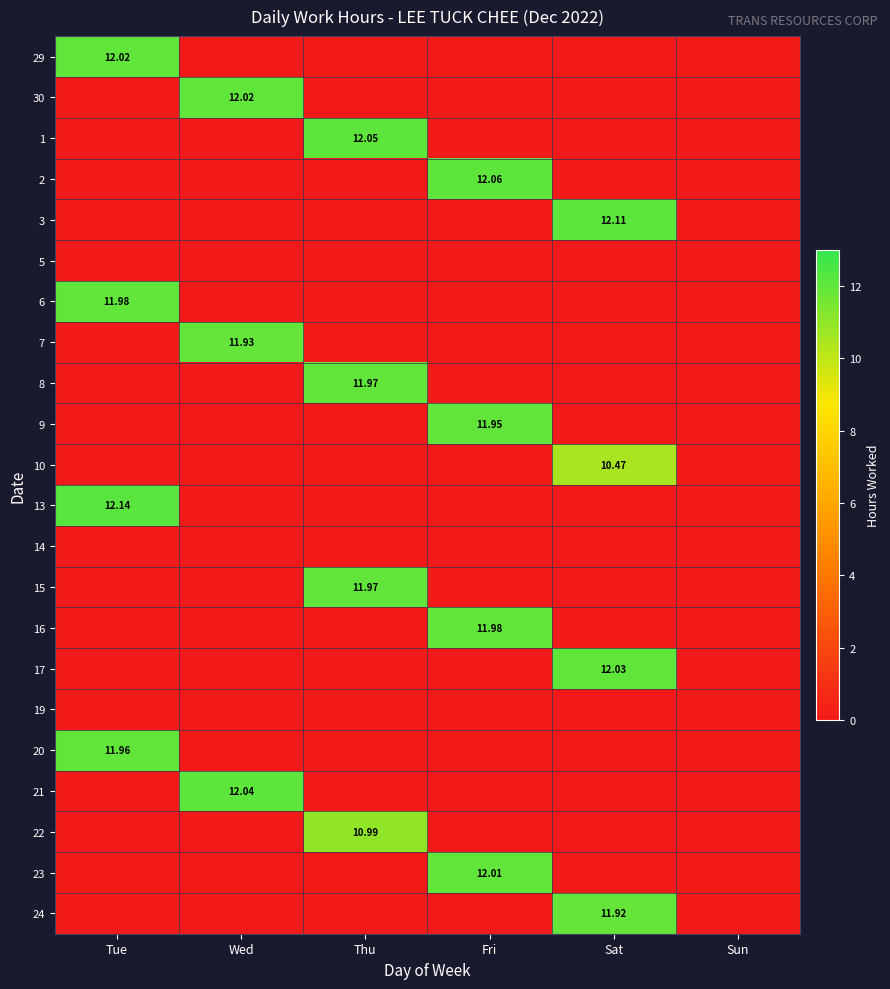

What is the average value of the 6 series?

2.0